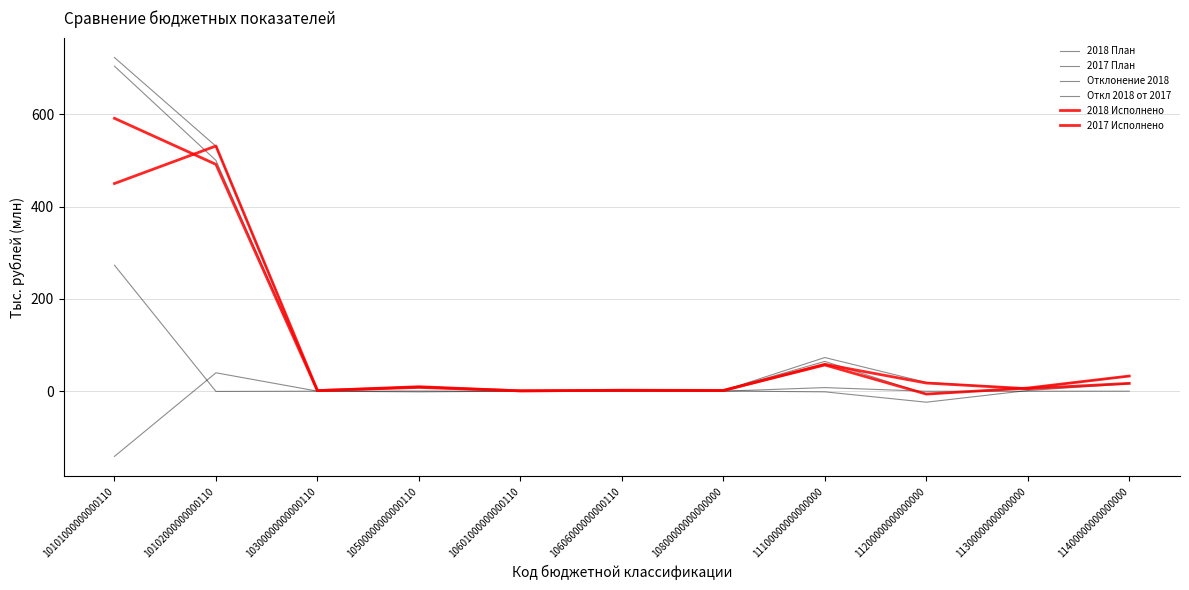

What is the average value of the 2017 План series?

121.4